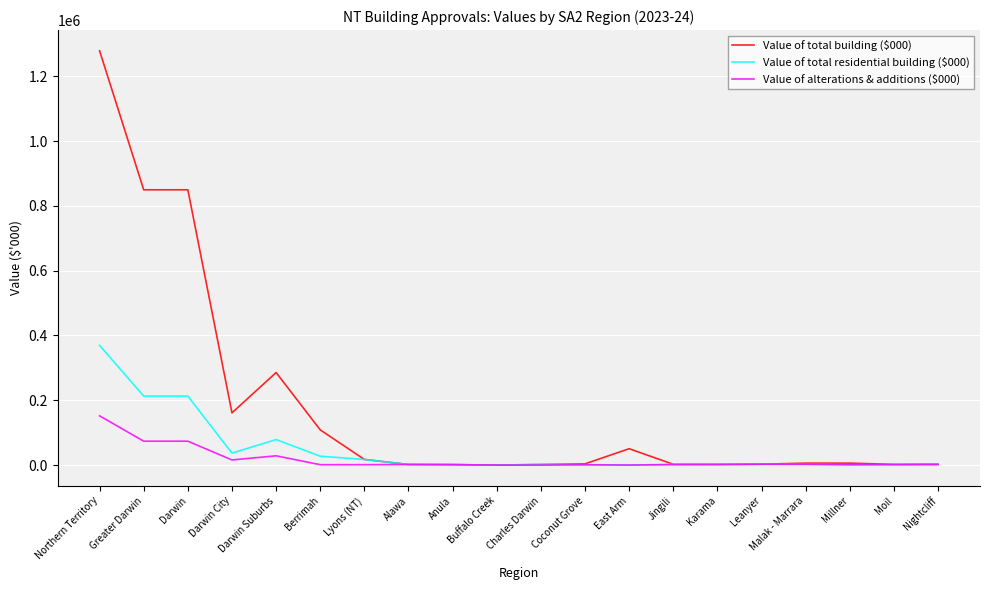

How many lines are shown in the chart?

3